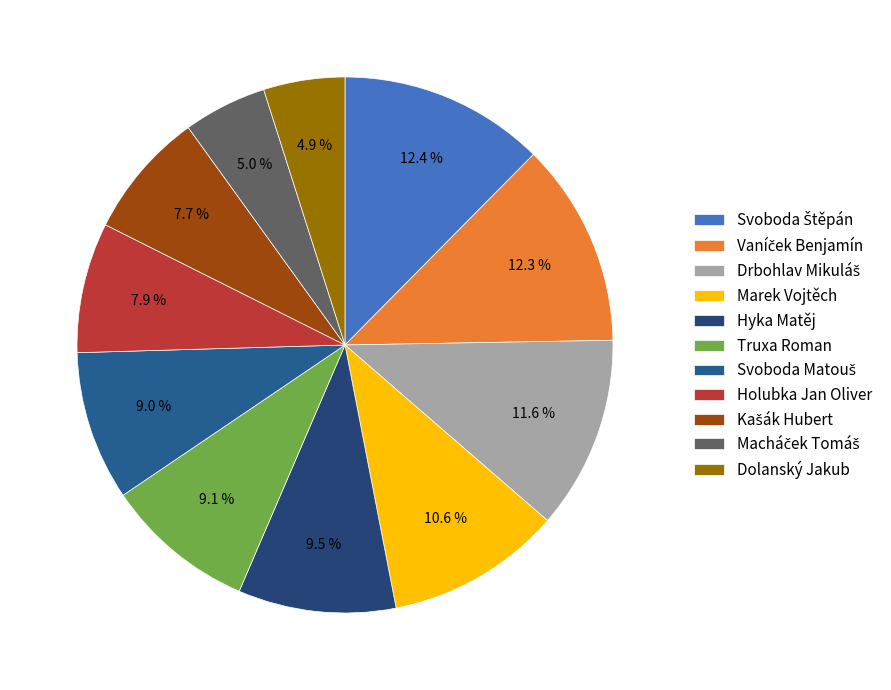

How many slices are in this pie chart?

11